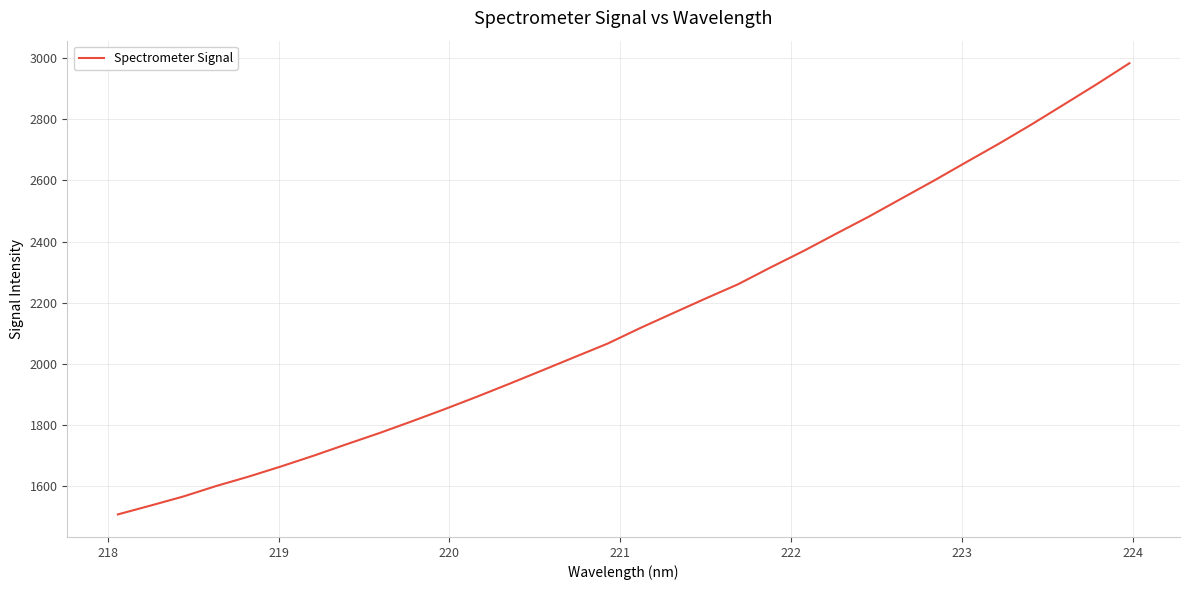

What is the difference between the maximum and minimum values?

1476.3